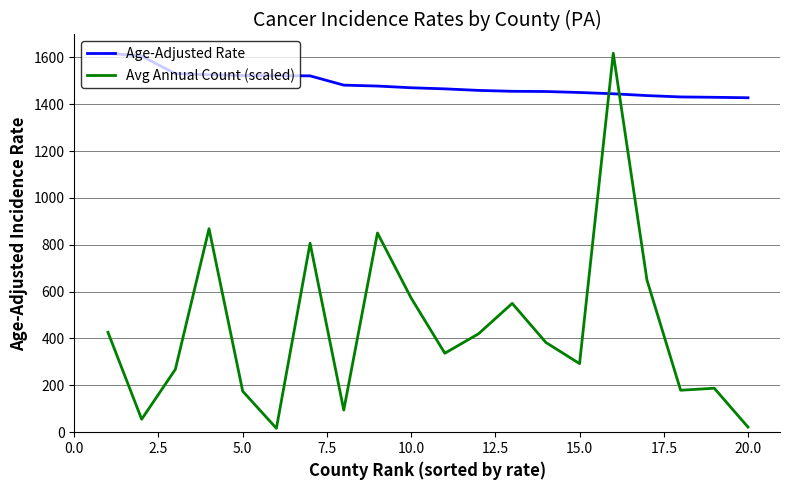

What is the highest value of the Age-Adjusted Rate series?

1617.4